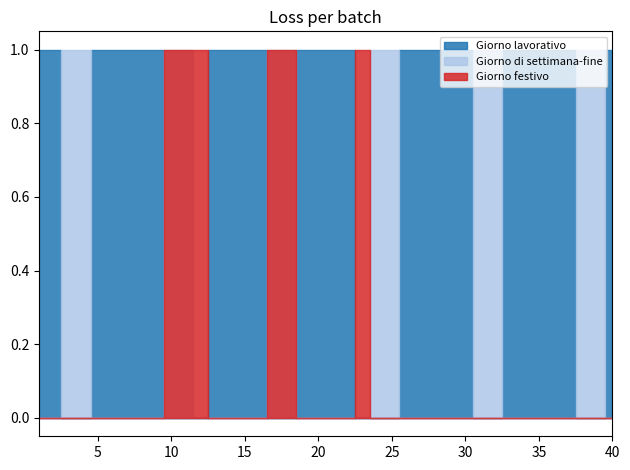

What is the maximum value for Giorno festivo?

1